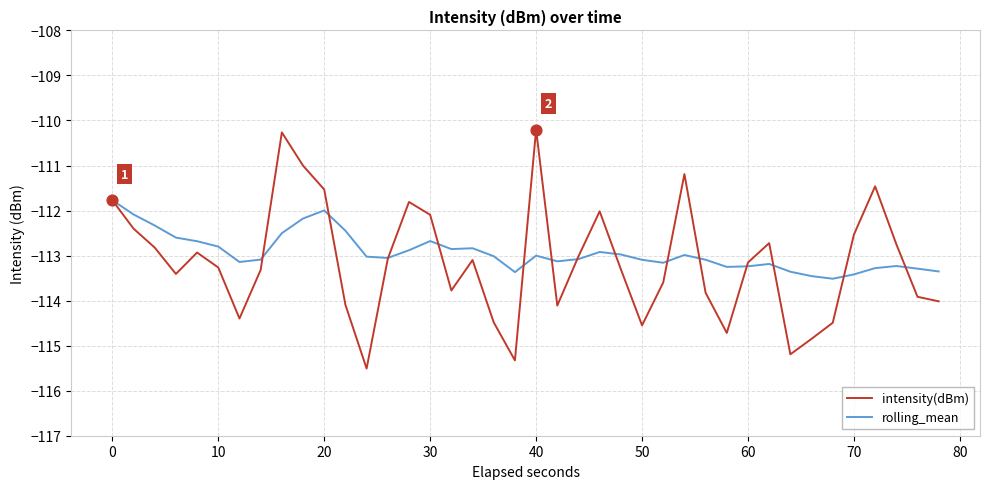

What is the smallest value displayed?

-115.5